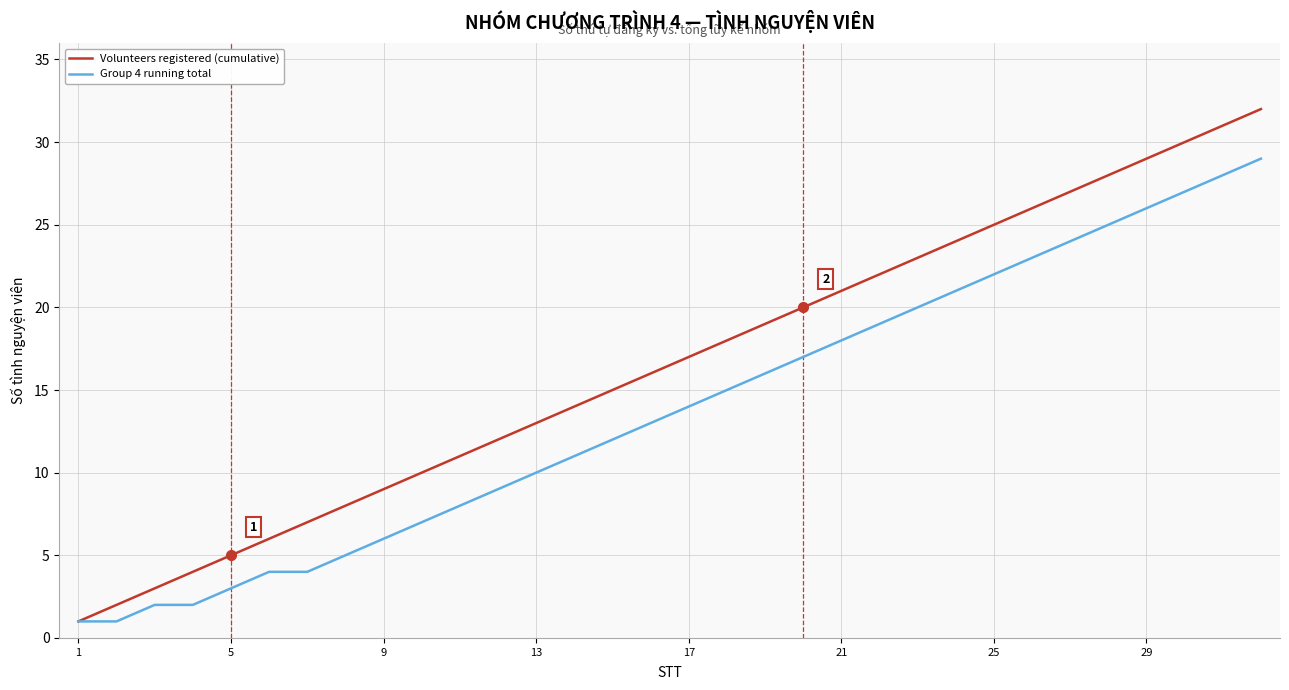

List the series in order of their overall mean, highest first.

Volunteers registered (cumulative), Group 4 running total